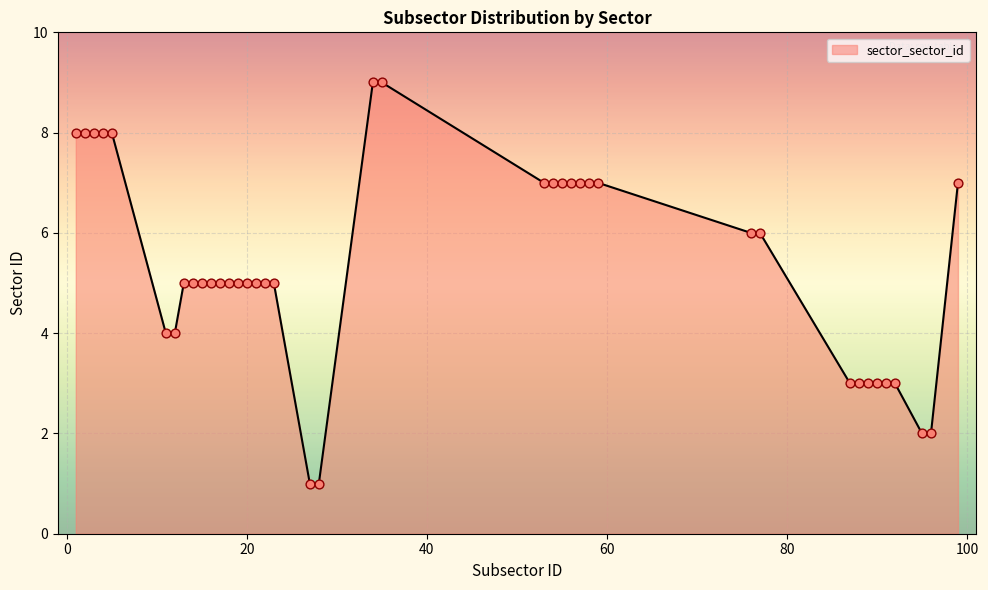

What is the difference between the maximum and minimum values?

8